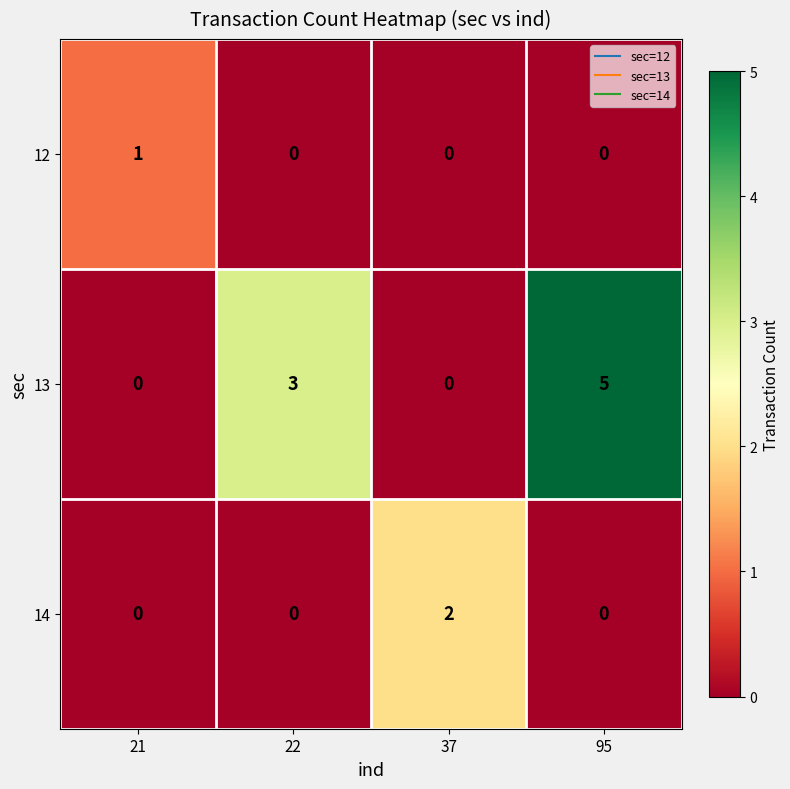

What is the difference between the second highest and minimum values in the 13 series?

3